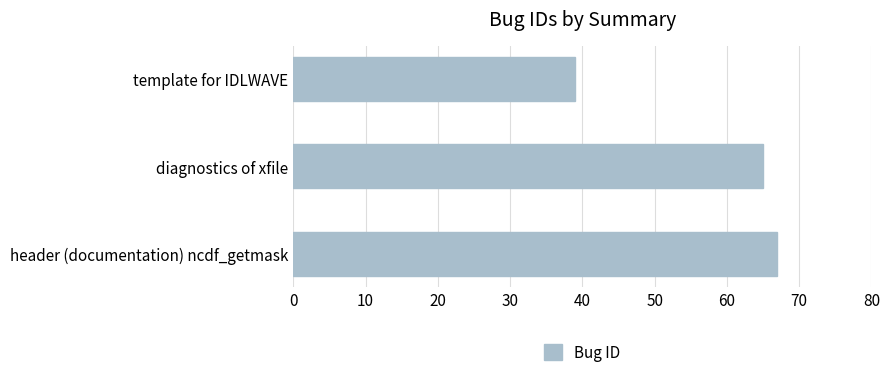

What position from the bottom is diagnostics of xfile?

2